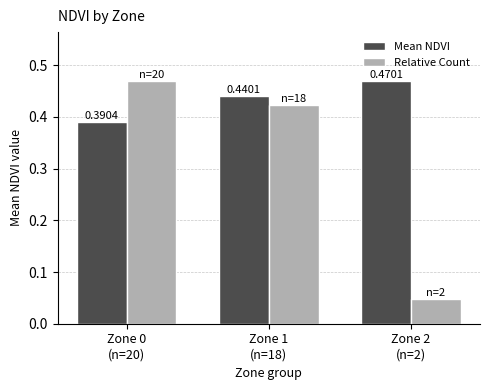

What is the sum of the Mean NDVI values at Zone 0
(n=20) and Zone 2
(n=2)?

0.9